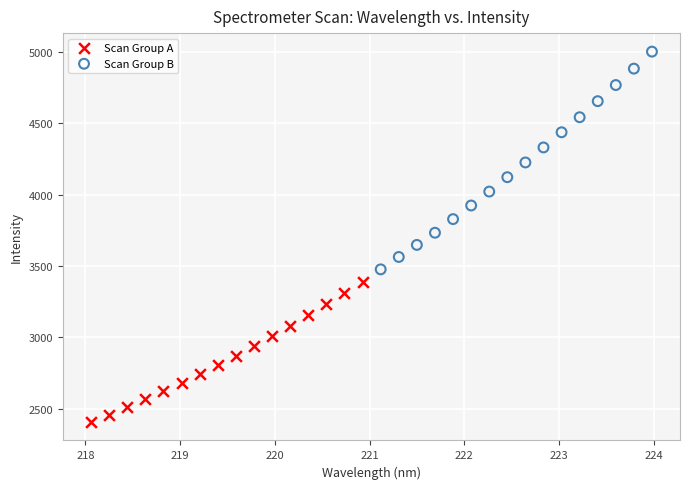

Which series has the widest spread of Y values?

Scan Group B